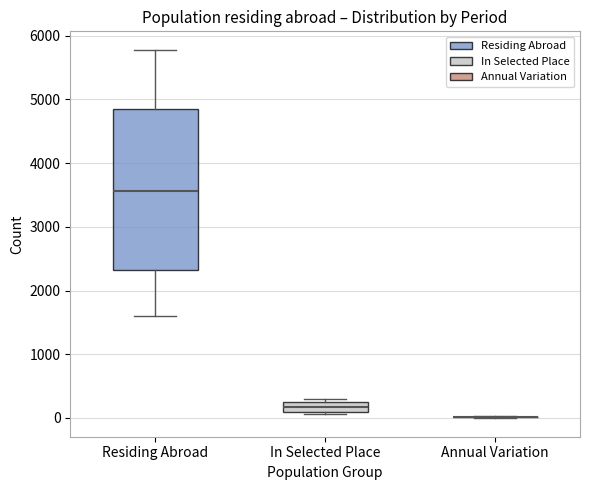

Which box is the tallest, from its lower edge to its upper edge?

Residing Abroad